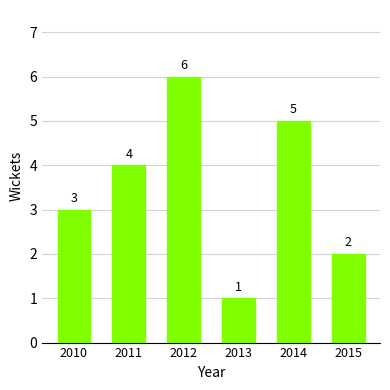

The chart shows a value of 1 at 2013. True or false?

True